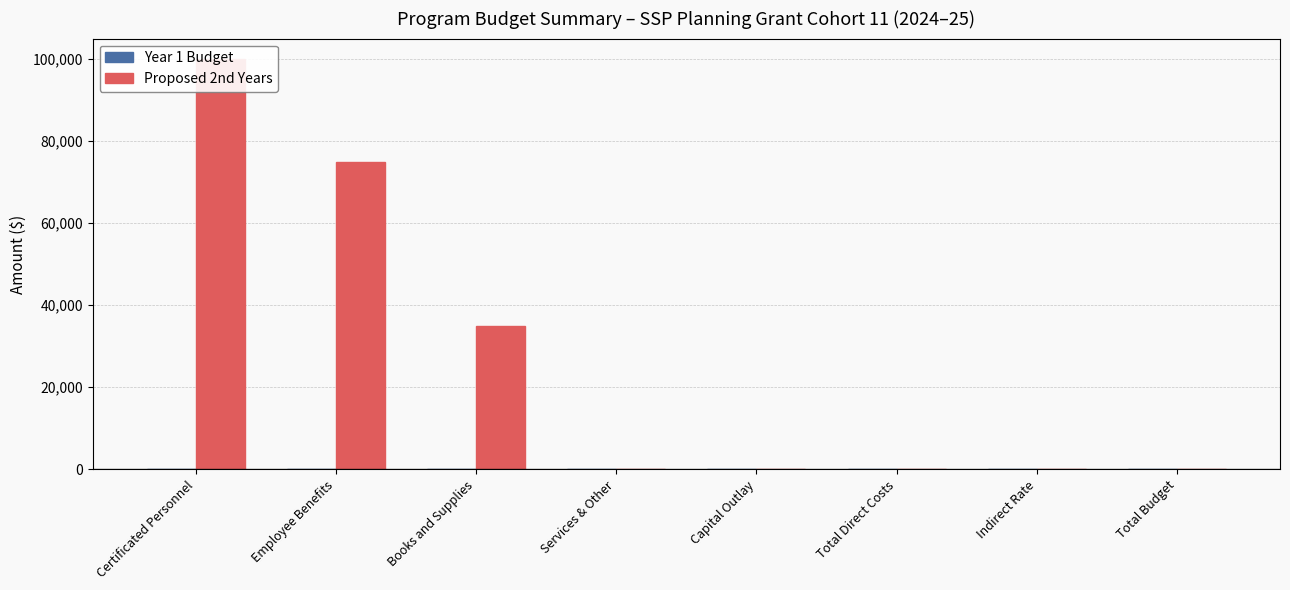

What is the label of the 3rd bar from the left?

Books and Supplies